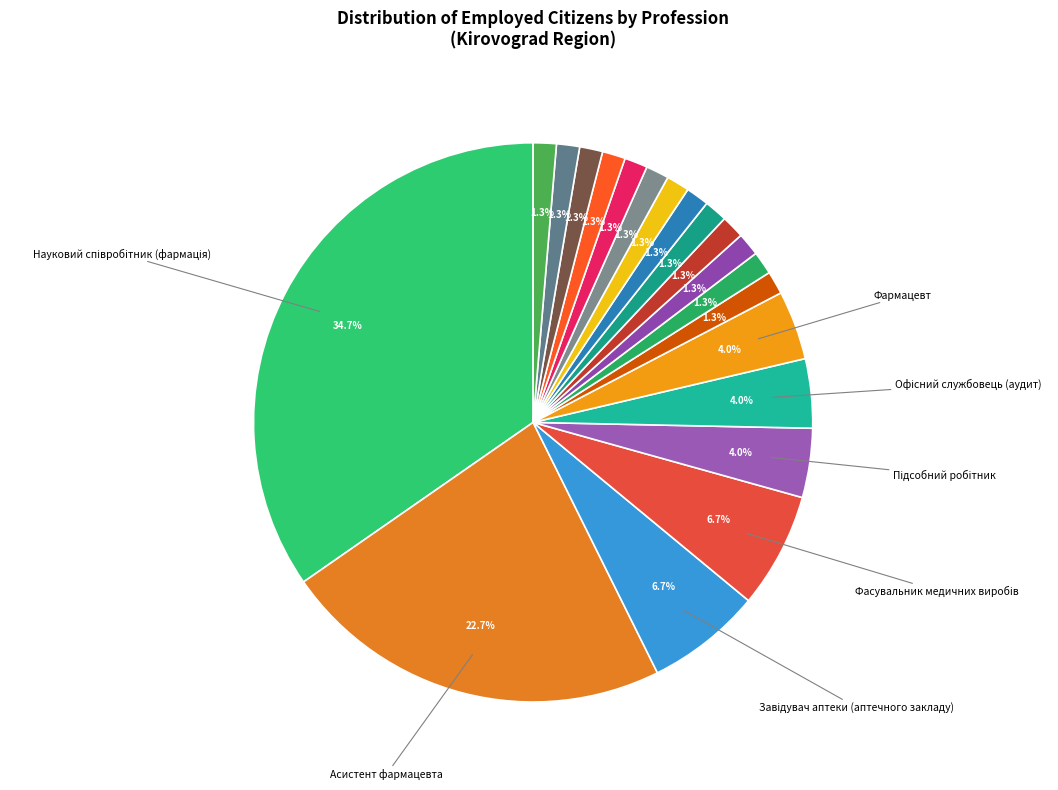

How many slices are in this pie chart?

20